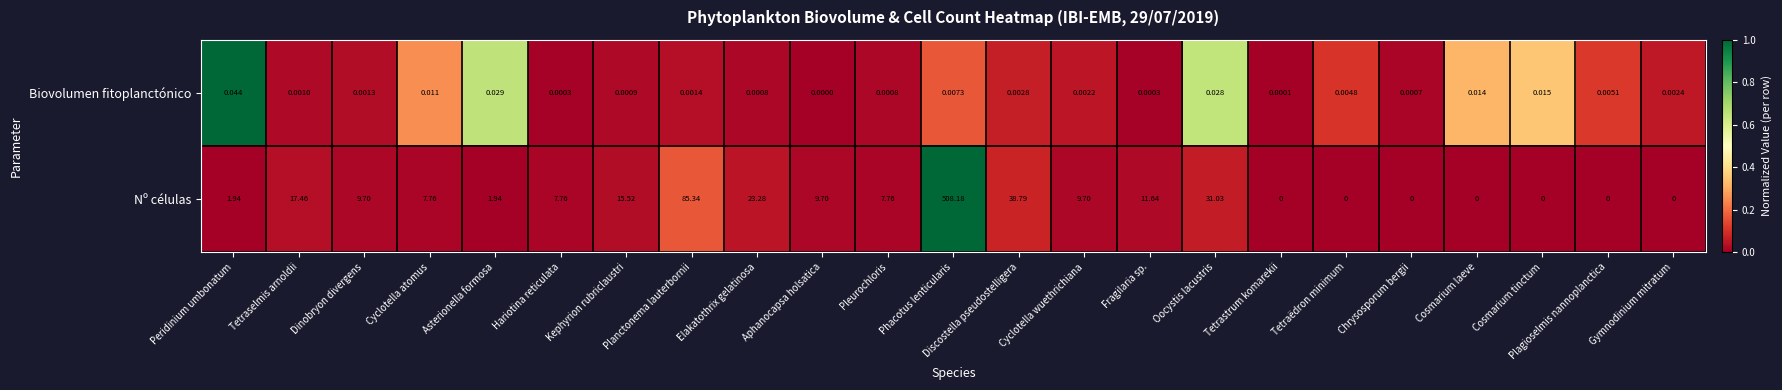

Rank the series by their maximum value, from highest to lowest.

Nº células, Biovolumen fitoplanctónico